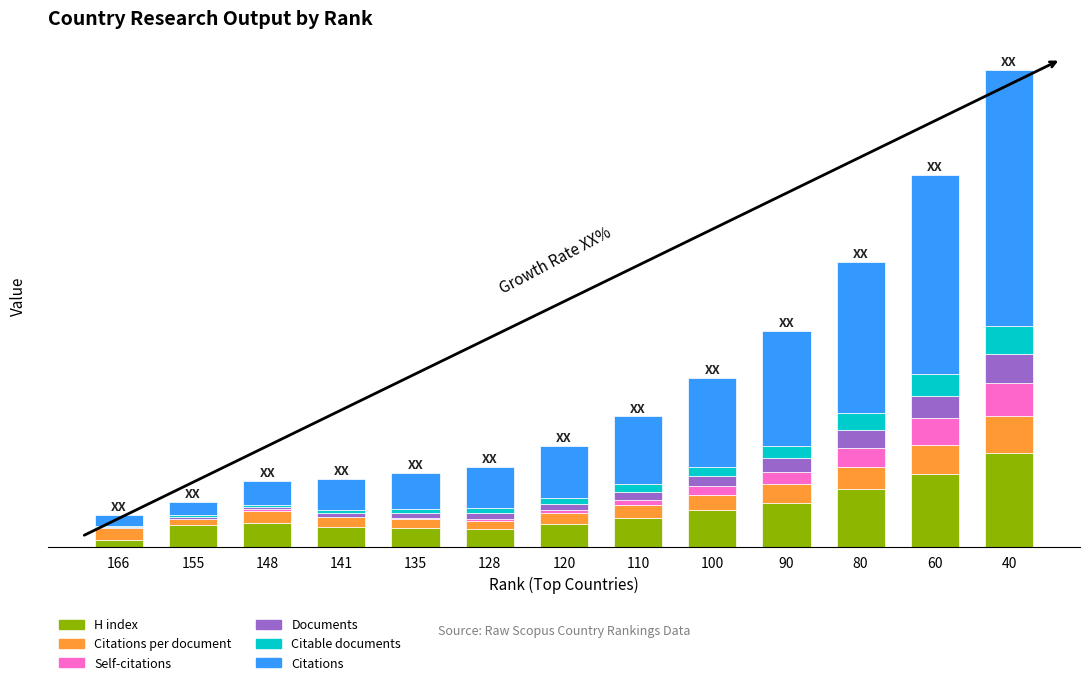

What is the total value across all series at 90?

207.0